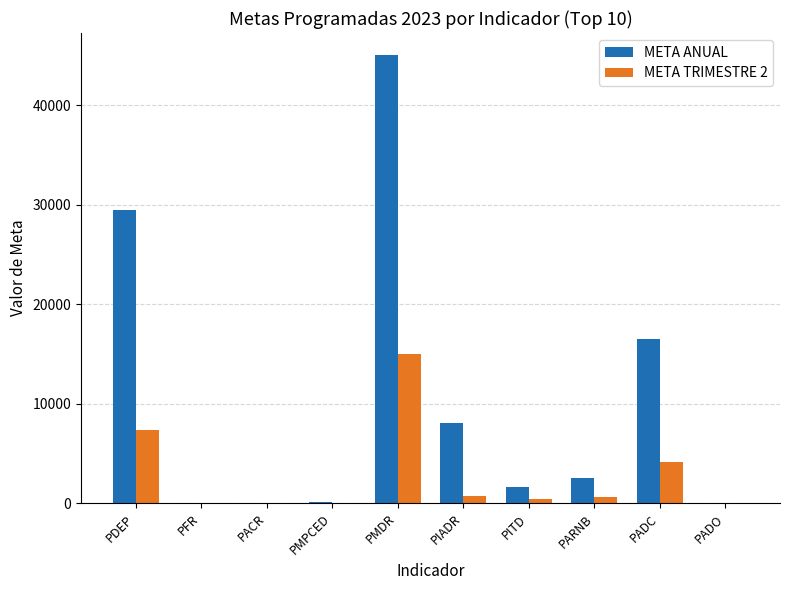

Is it true that META TRIMESTRE 2 equals 15000 at PMDR?

True